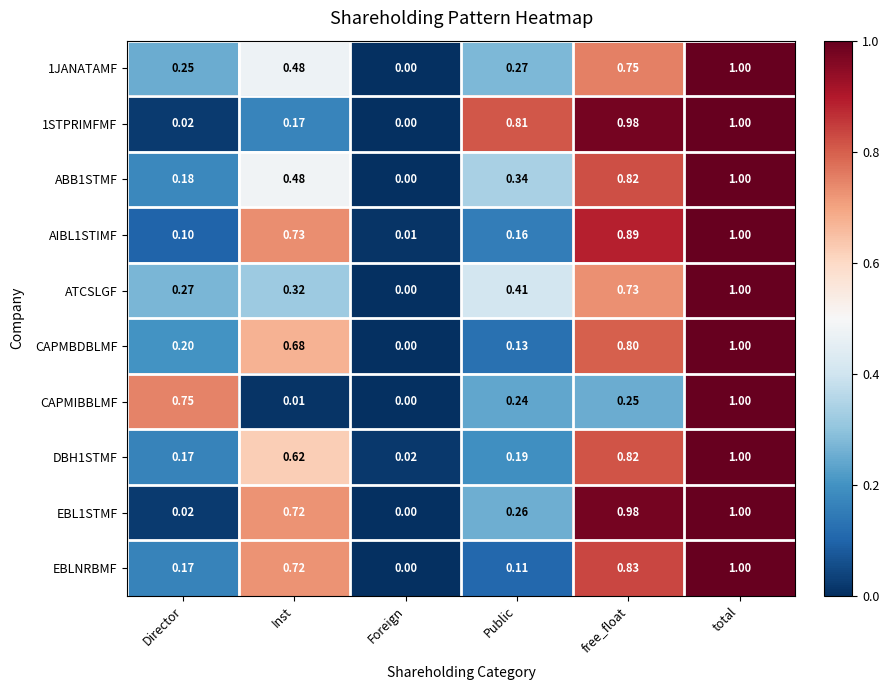

At which category is the sum across all series the highest?

total